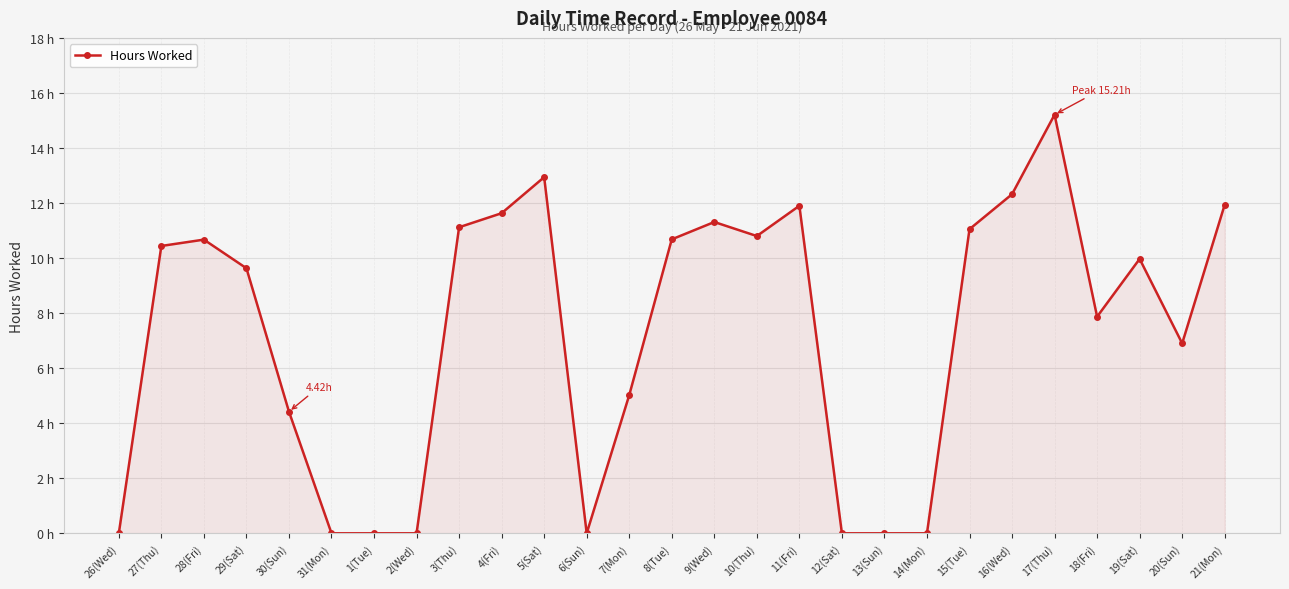

What is the label of the 14th point from the left?

8(Tue)